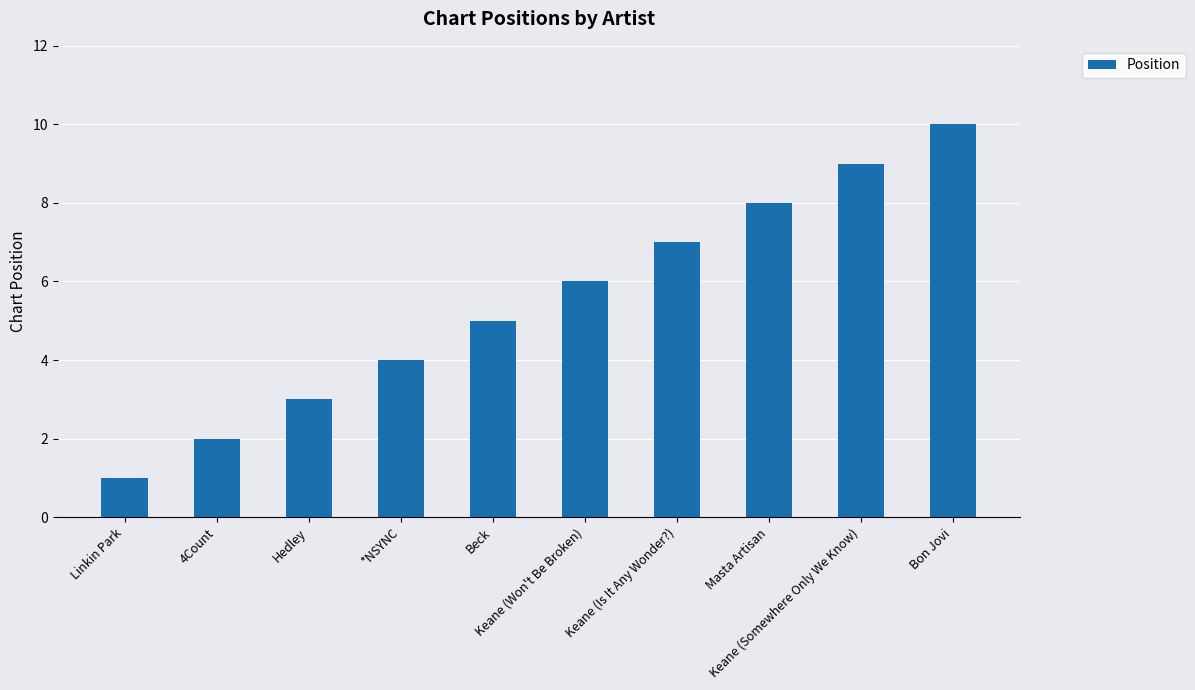

List the labels in order of value, largest first.

Bon Jovi, Keane (Somewhere Only We Know), Masta Artisan, Keane (Is It Any Wonder?), Keane (Won't Be Broken), Beck, *NSYNC, Hedley, 4Count, Linkin Park